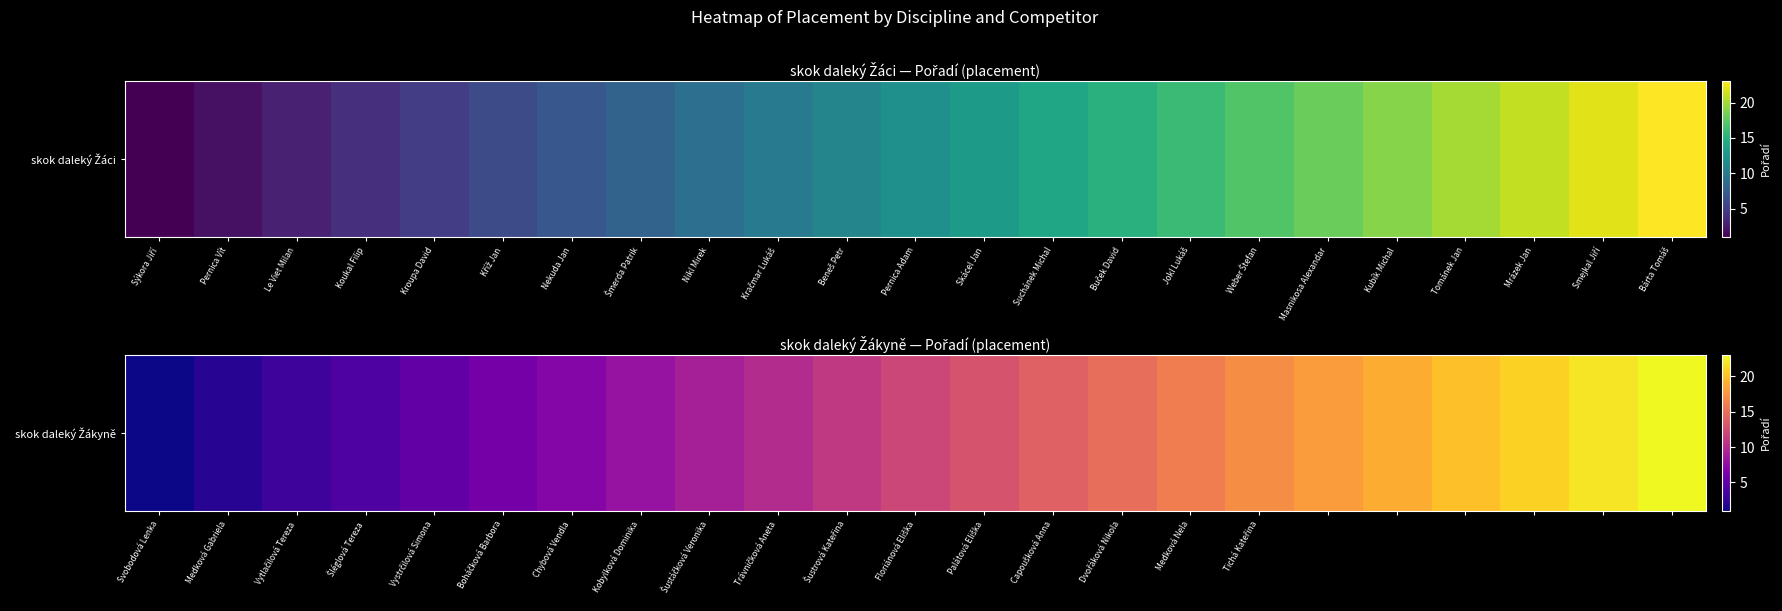

Reading left to right, what are all the values shown in this chart?

1	2	3	4	5	6	7	8	9	10	11	12	13	14	15	16	17	18	19	20	21	22	23